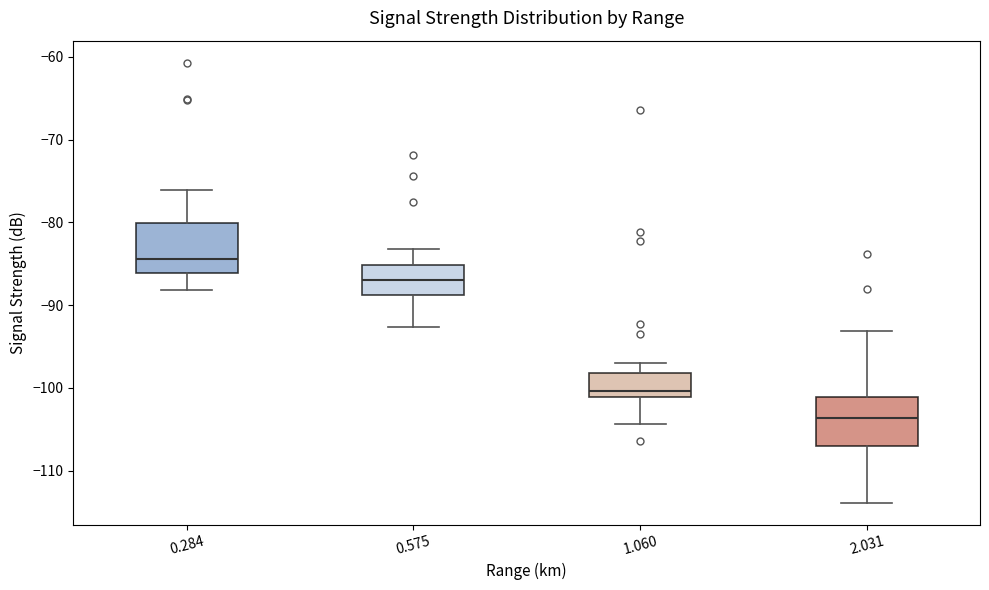

Which box's median line is the lowest?

2.031